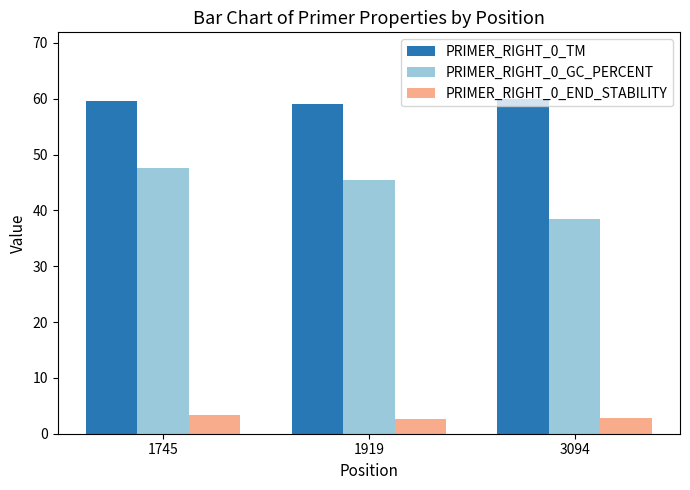

What is the smallest value displayed?

2.7